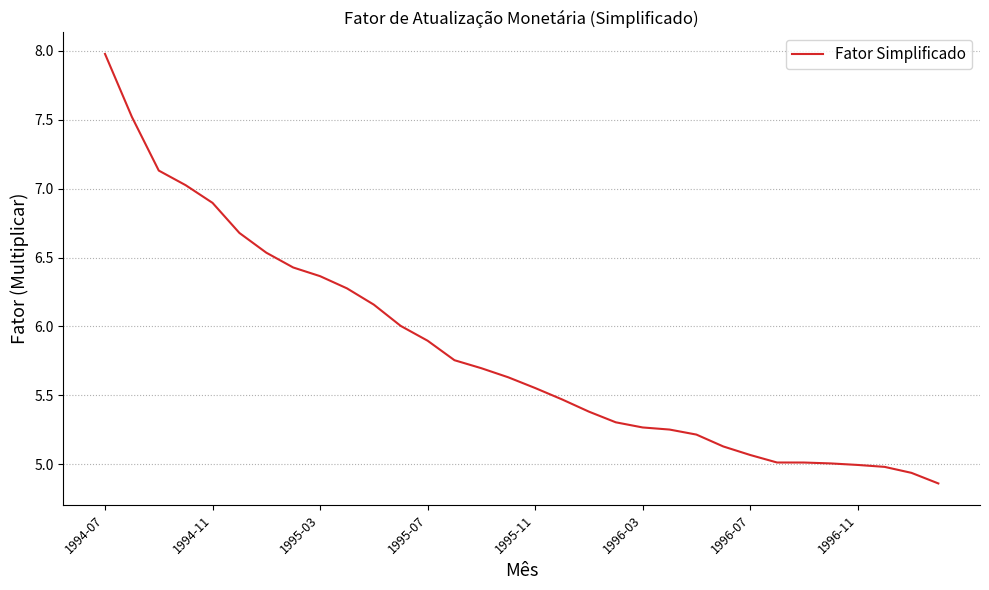

What is the difference between the maximum and minimum values?

3.1